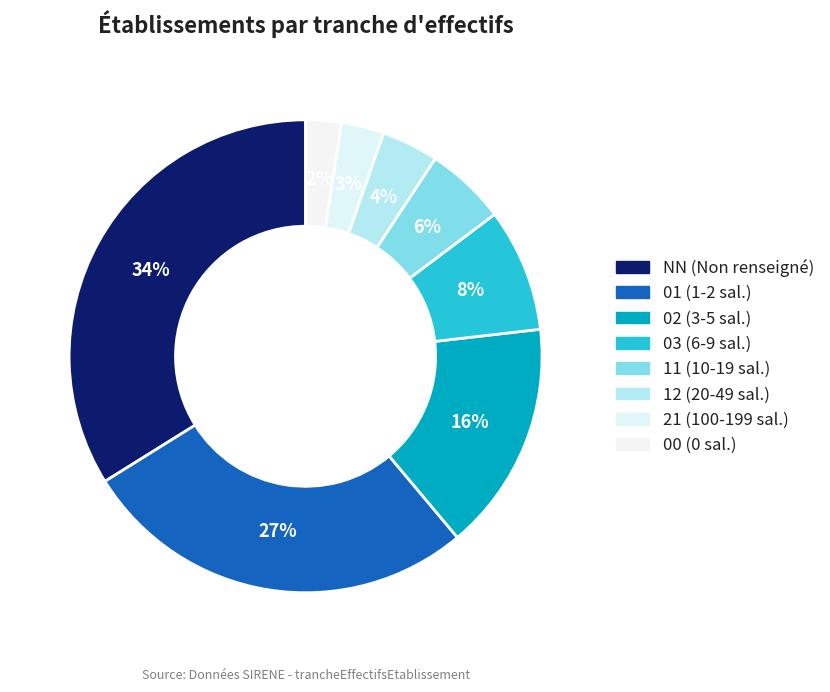

To the nearest percent, what percentage of the pie is 11?

6%